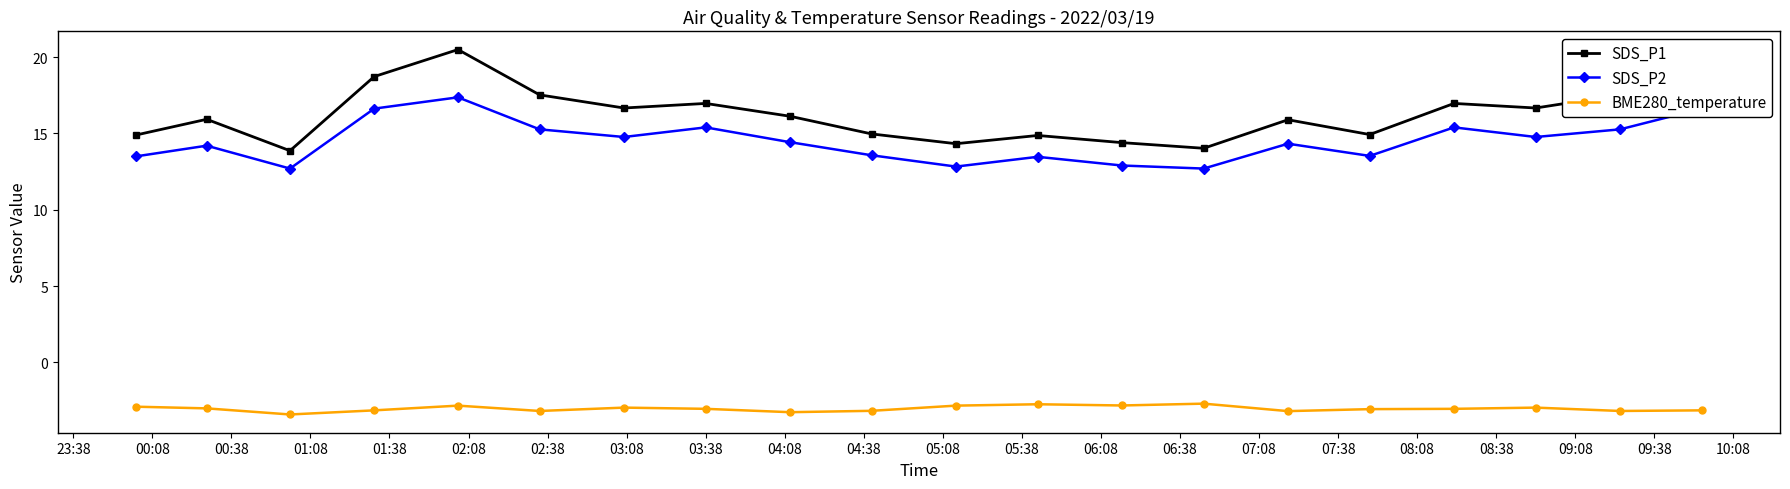

What is the value of the BME280_temperature point at the 3rd from the left?

-3.4